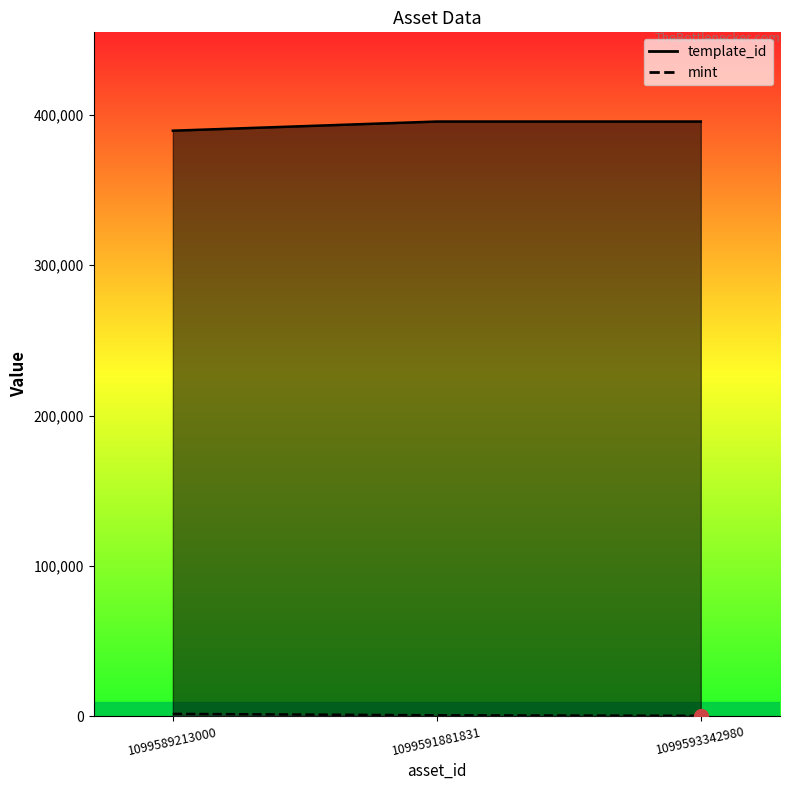

What is the total value across all series at 1099593342980?

395813